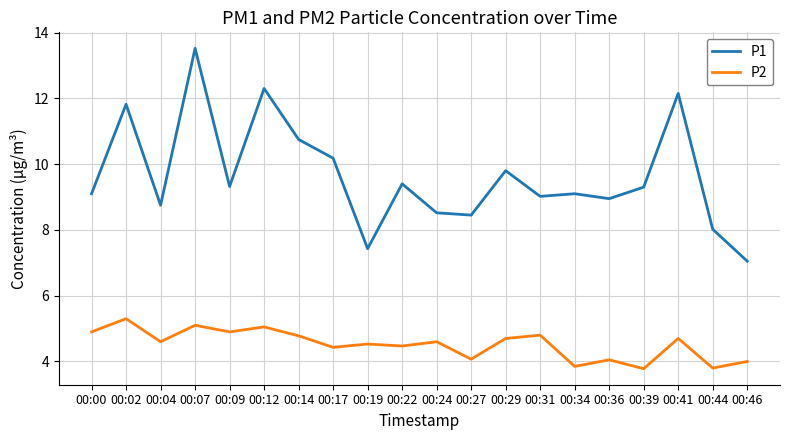

Count the number of data series in this chart.

2